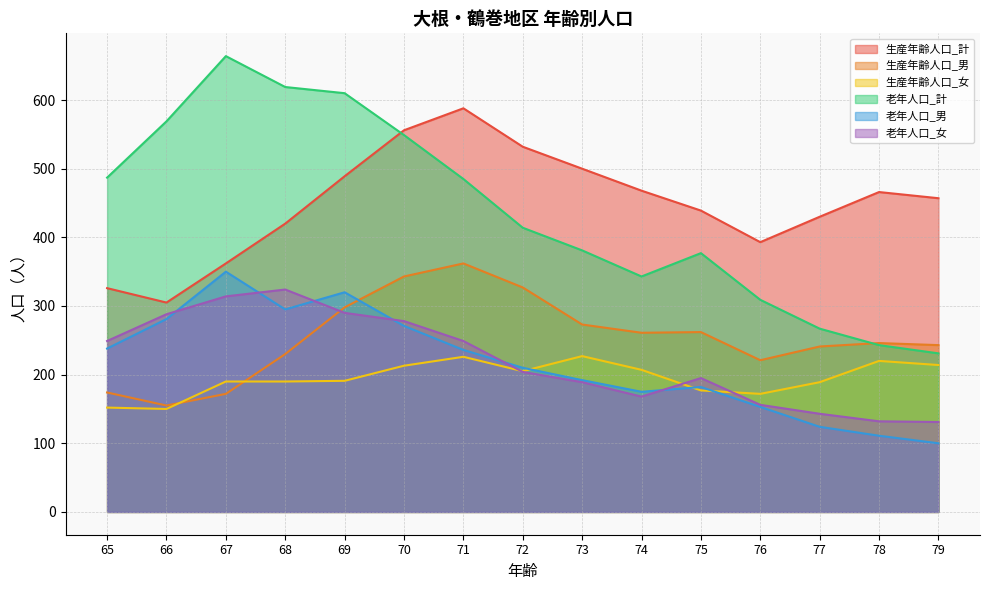

What is the sum of all 生産年齢人口_女 values?

2923